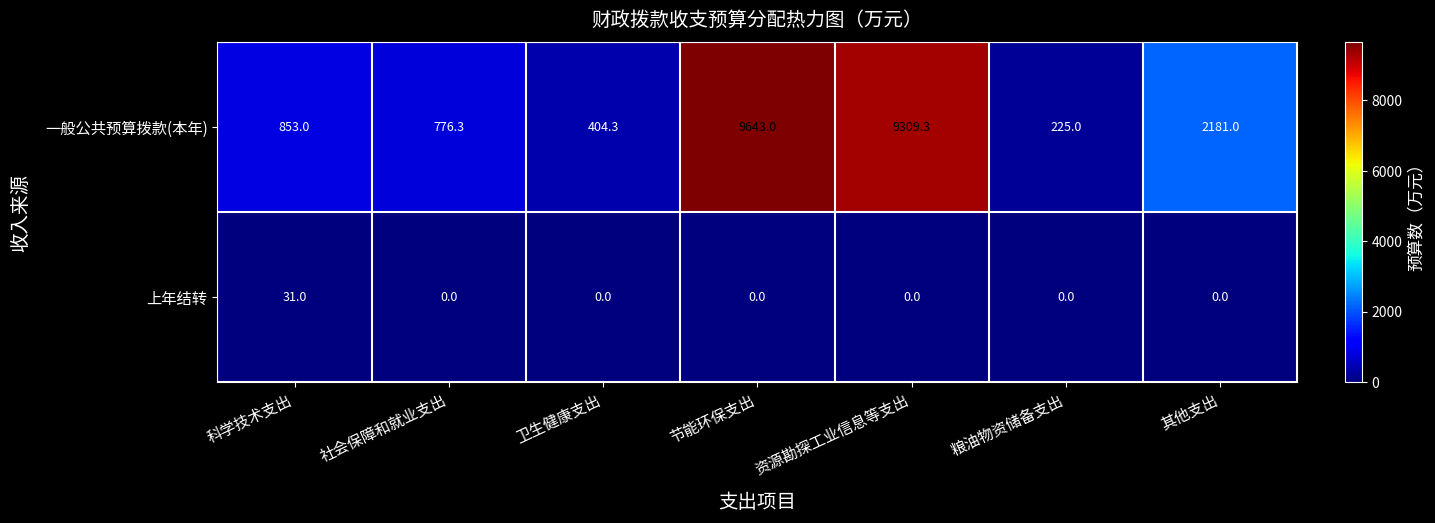

Count the number of data series in this chart.

2